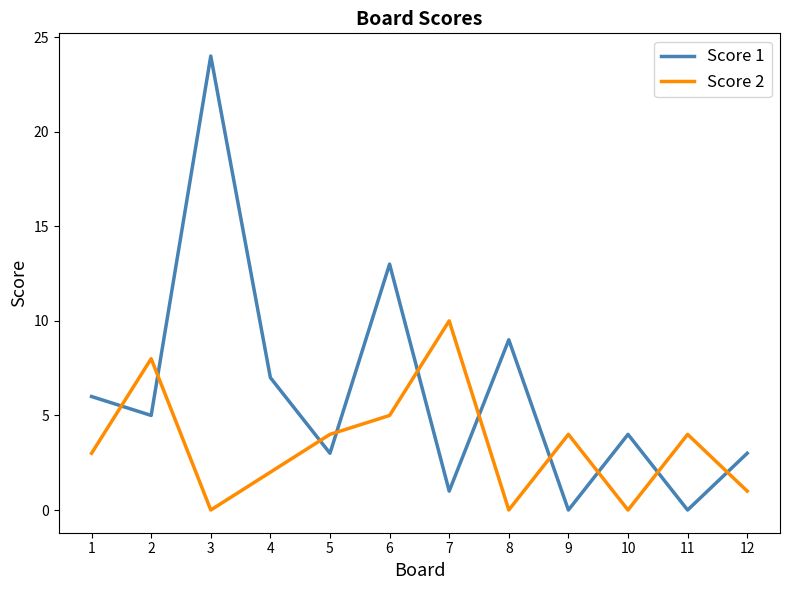

Does the chart have visible grid lines?

No